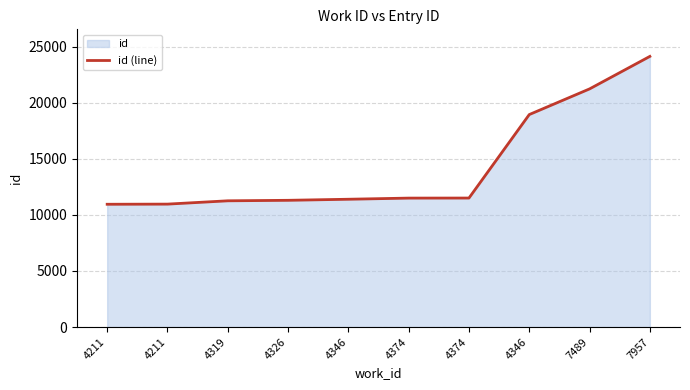

What is the label of the 7th point from the left?

4374